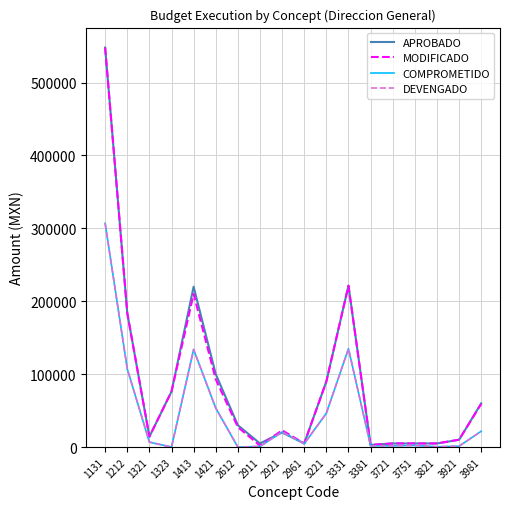

What is the difference between the DEVENGADO values at 3921 and 1413?

132683.2